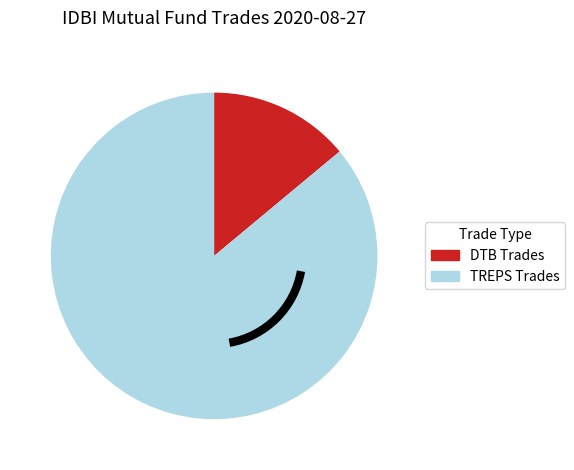

Combined, do TREPS Trades and DTB Trades account for over 50%?

Yes